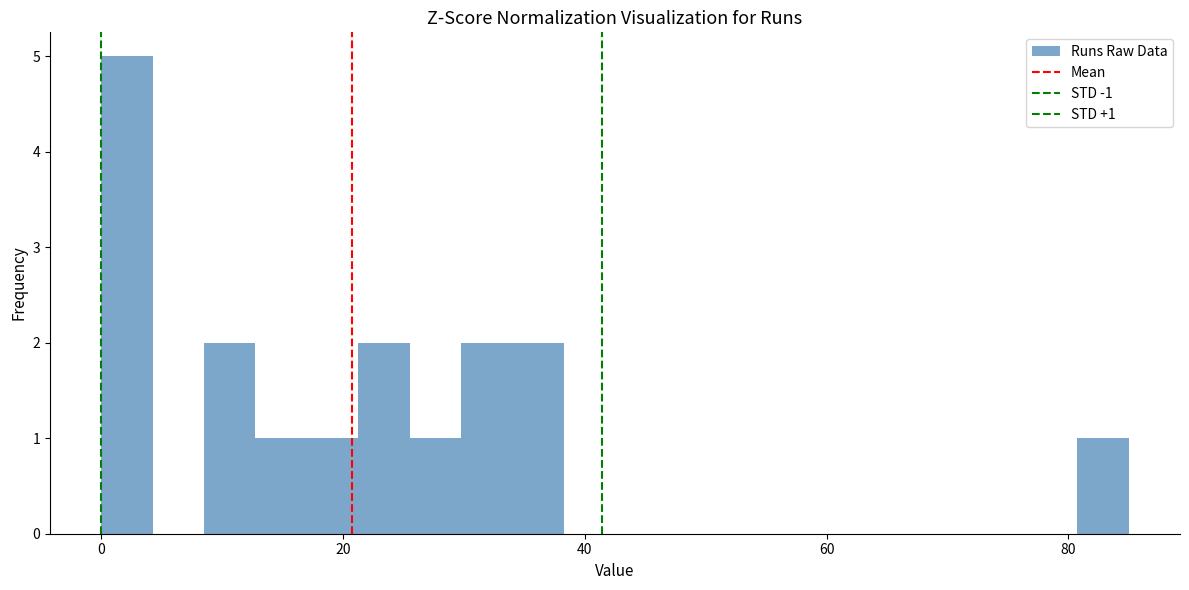

Read against the x-axis, roughly where is the centre of the tallest bar?

2